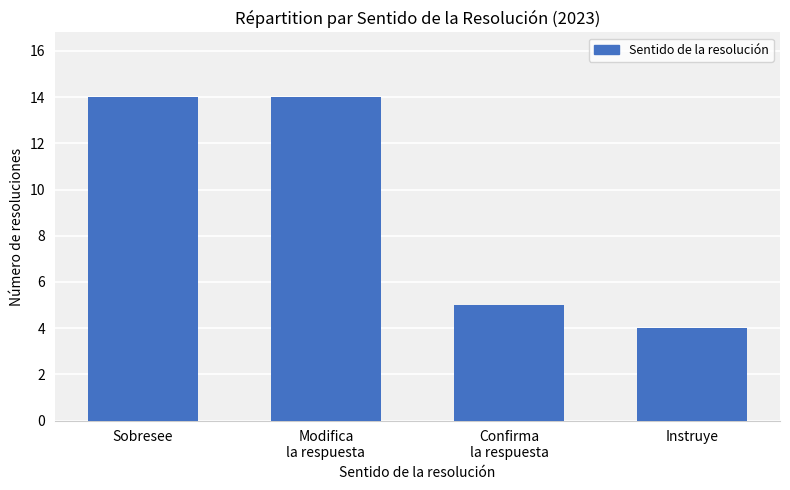

What is the change in value from Sobresee to Instruye?

-10